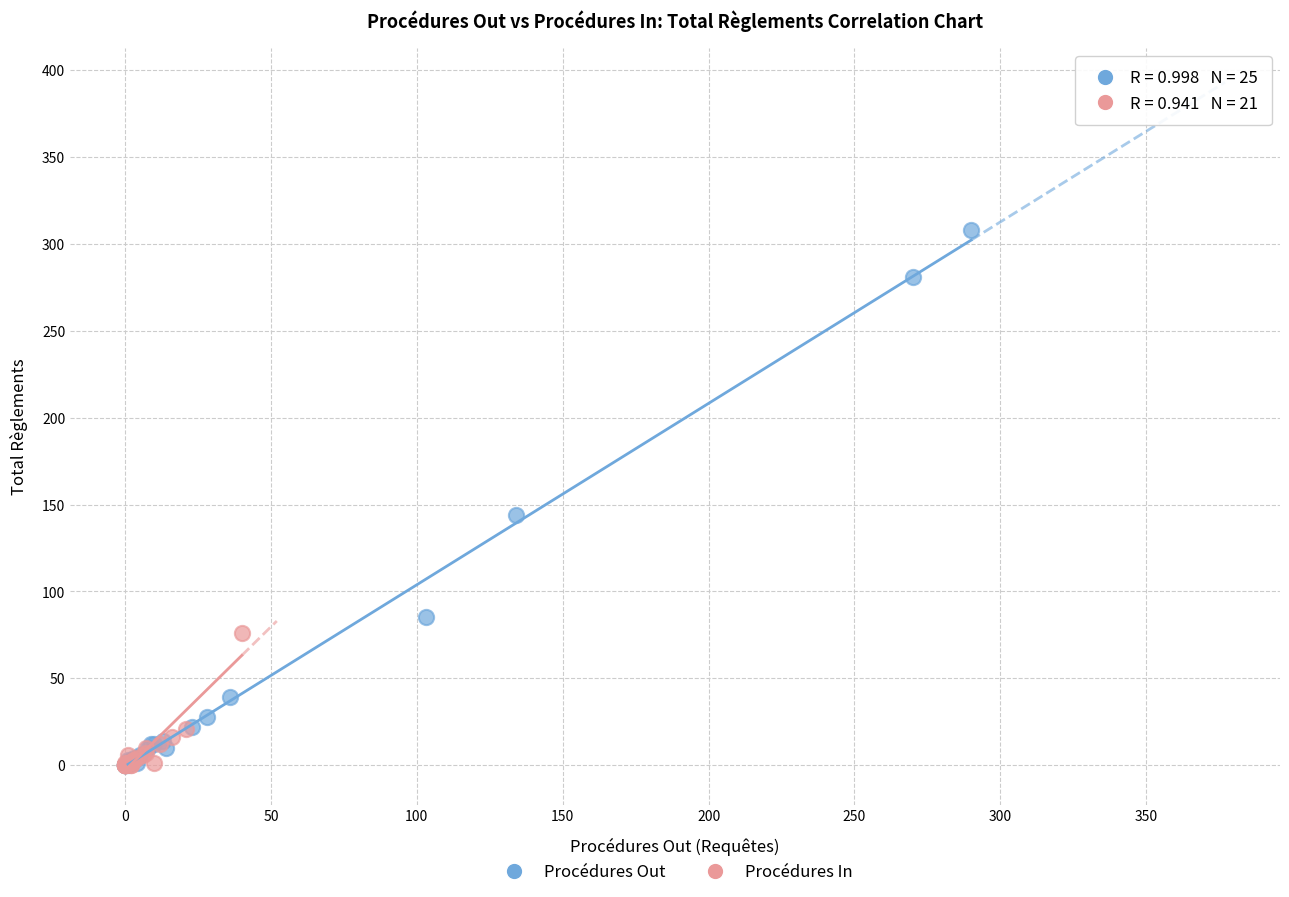

Which series reaches the maximum Y coordinate?

Procédures Out